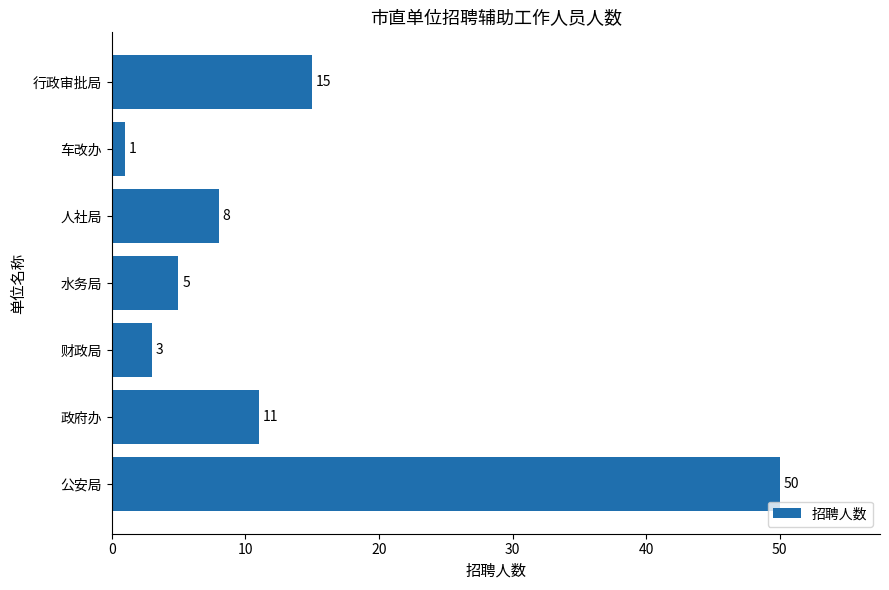

Does the chart contain any negative values?

No